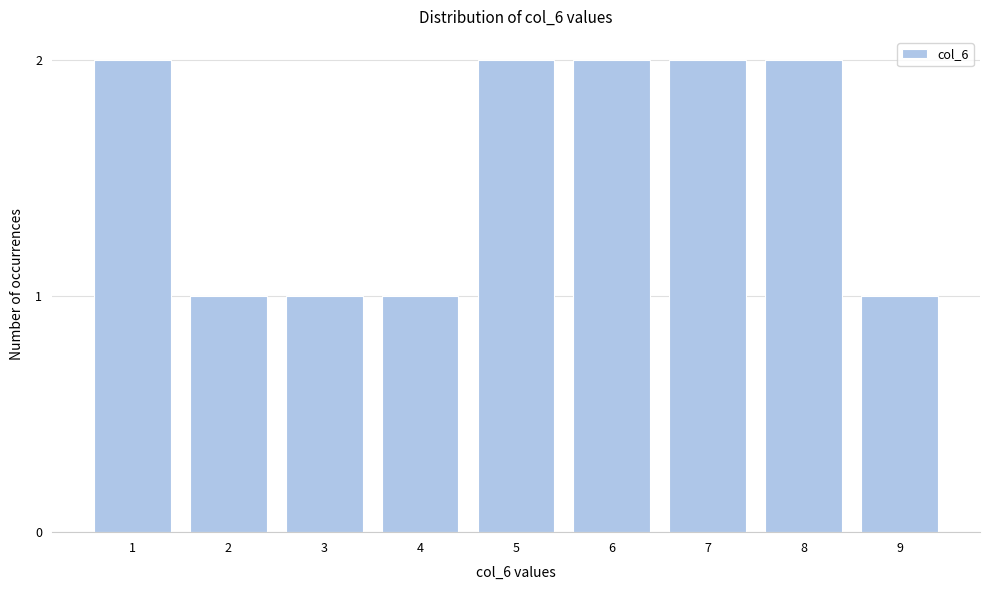

Reading right to left, what are all the values shown in this chart?

1	2	2	2	2	1	1	1	2